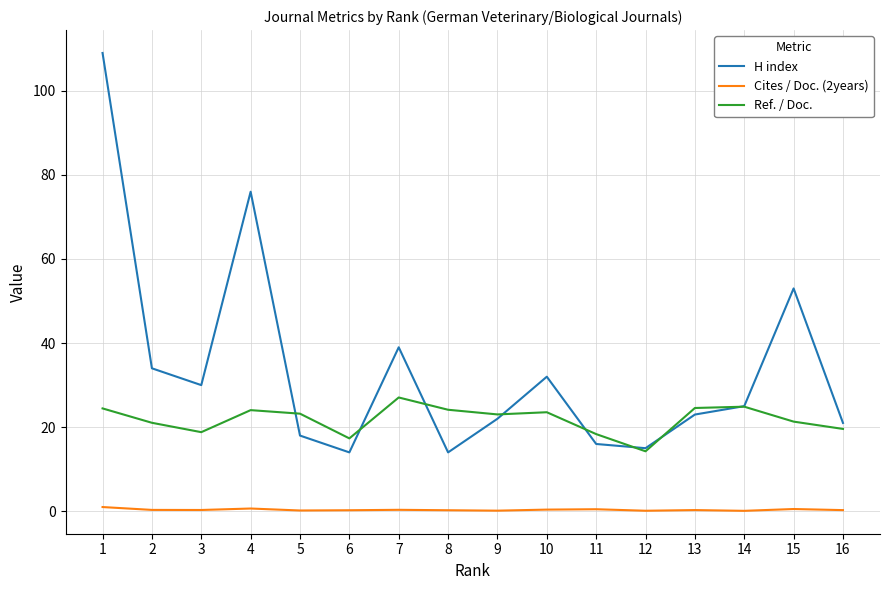

Which series has the widest spread of values?

H index